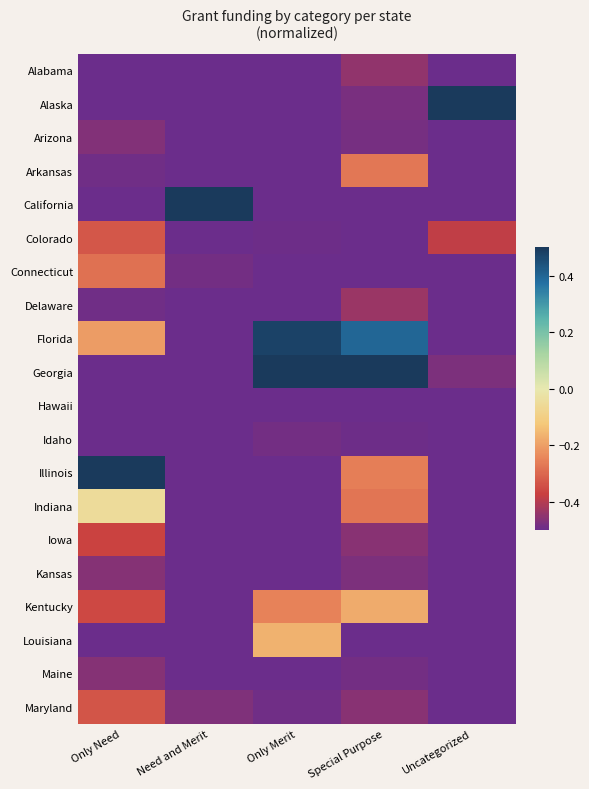

How many categories are shown in the chart?

5